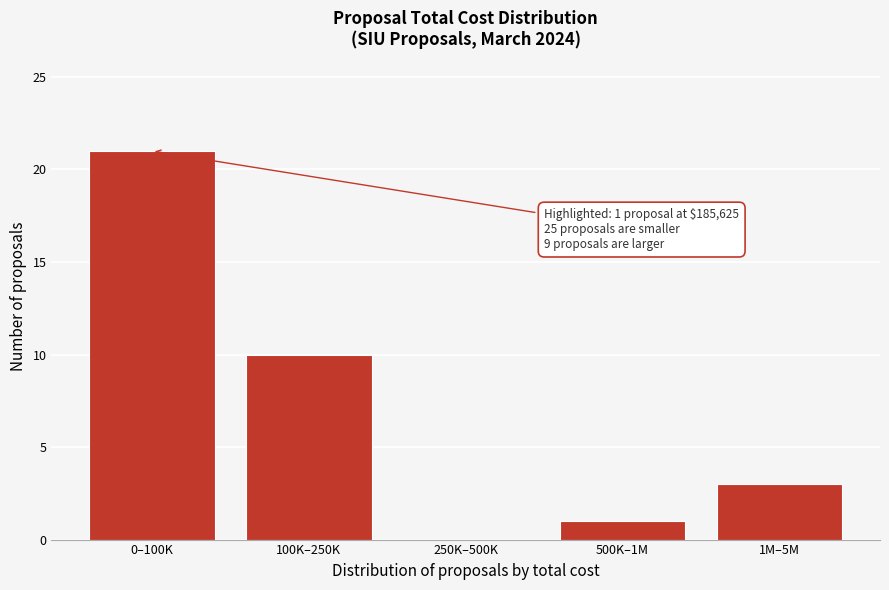

Reading left to right, list all the values displayed in this chart.

0–100K=21	100K–250K=10	250K–500K=0	500K–1M=1	1M–5M=3